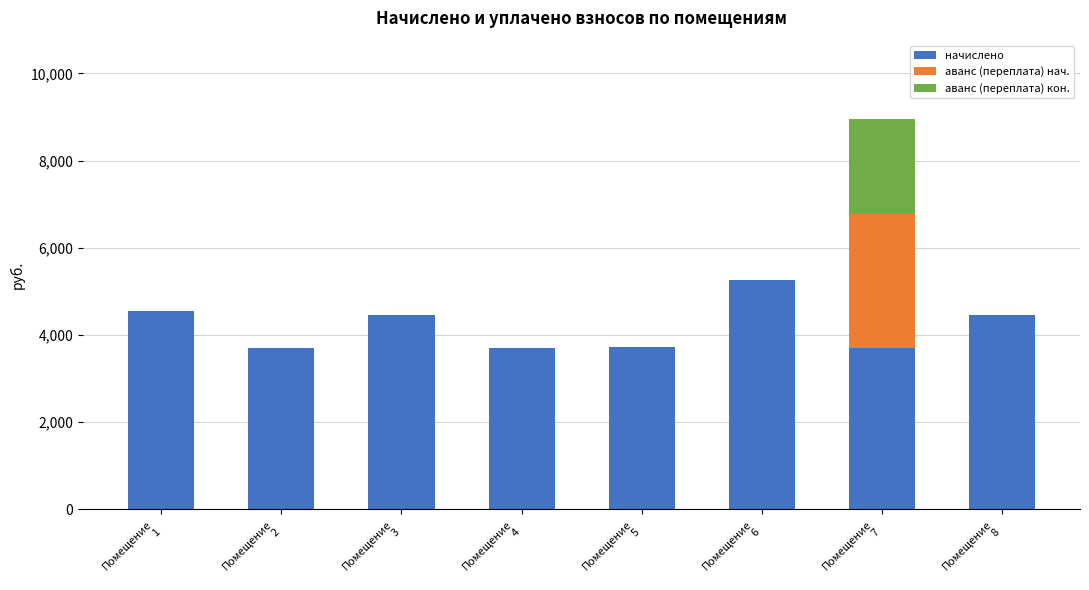

What is the sum of all начислено values?

33507.2